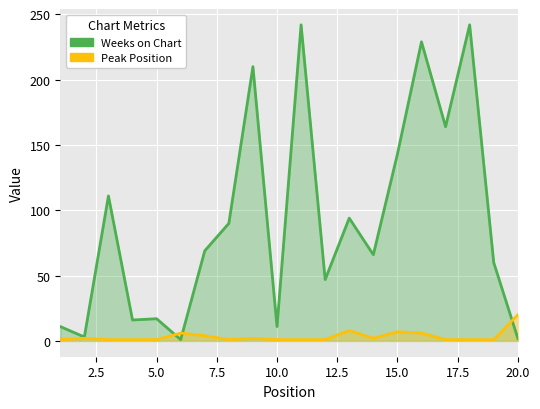

Count the number of categories in the chart.

20